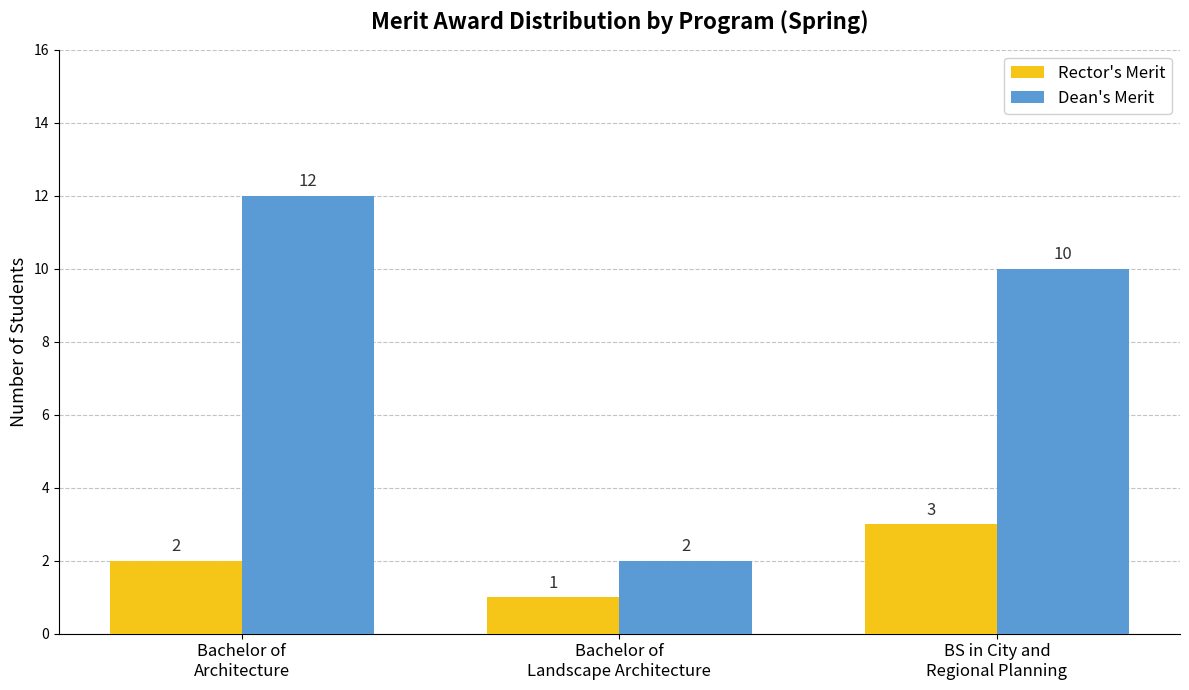

What are all the series names shown in the legend?

Rector's Merit, Dean's Merit